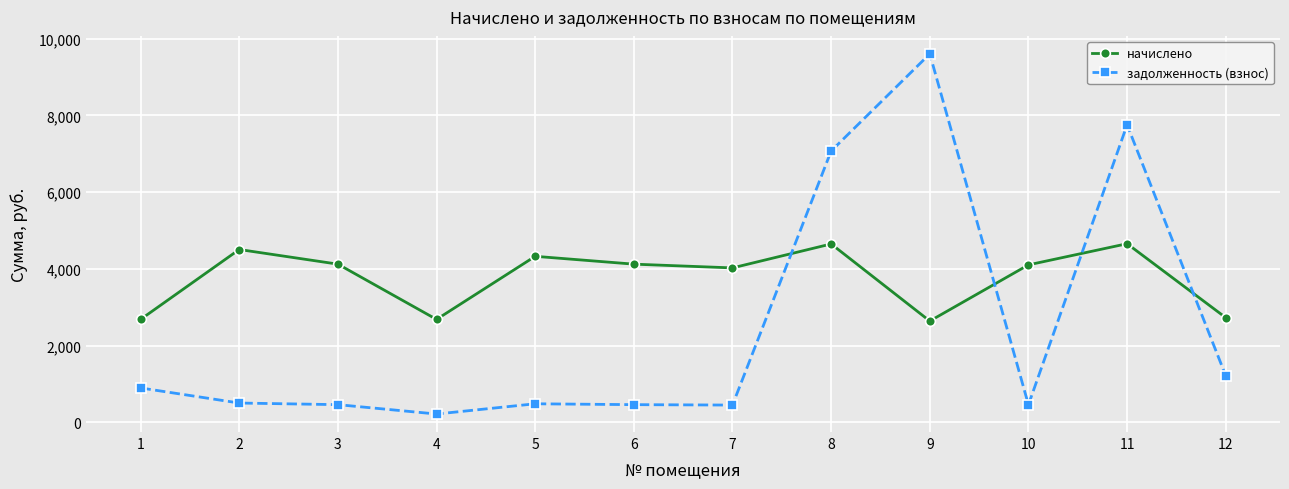

The начислено series shows 4024.0 at 7. True or false?

True